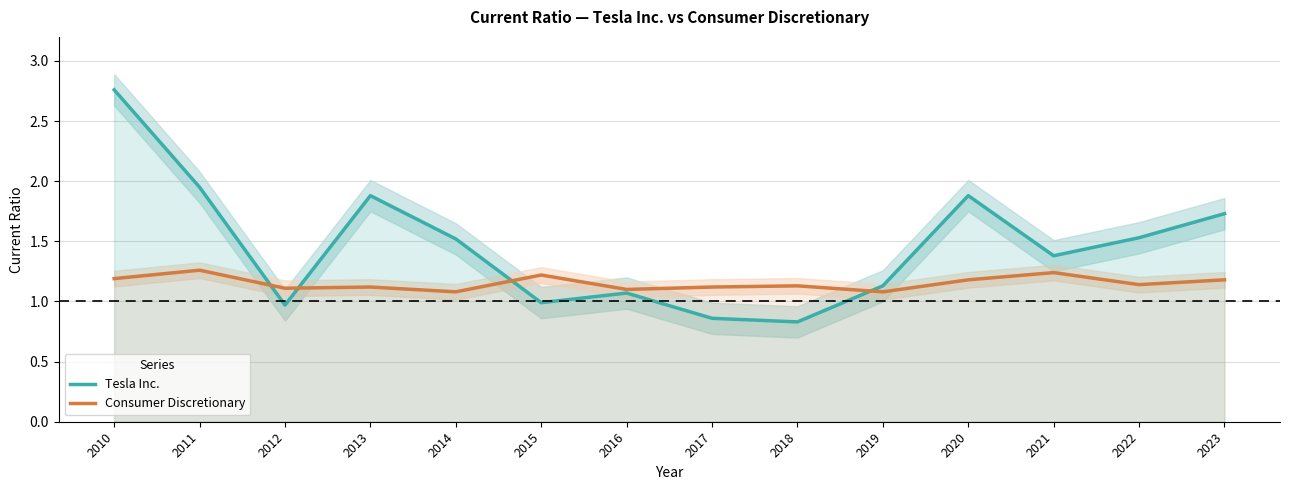

At which category is the sum across all series the highest?

2010